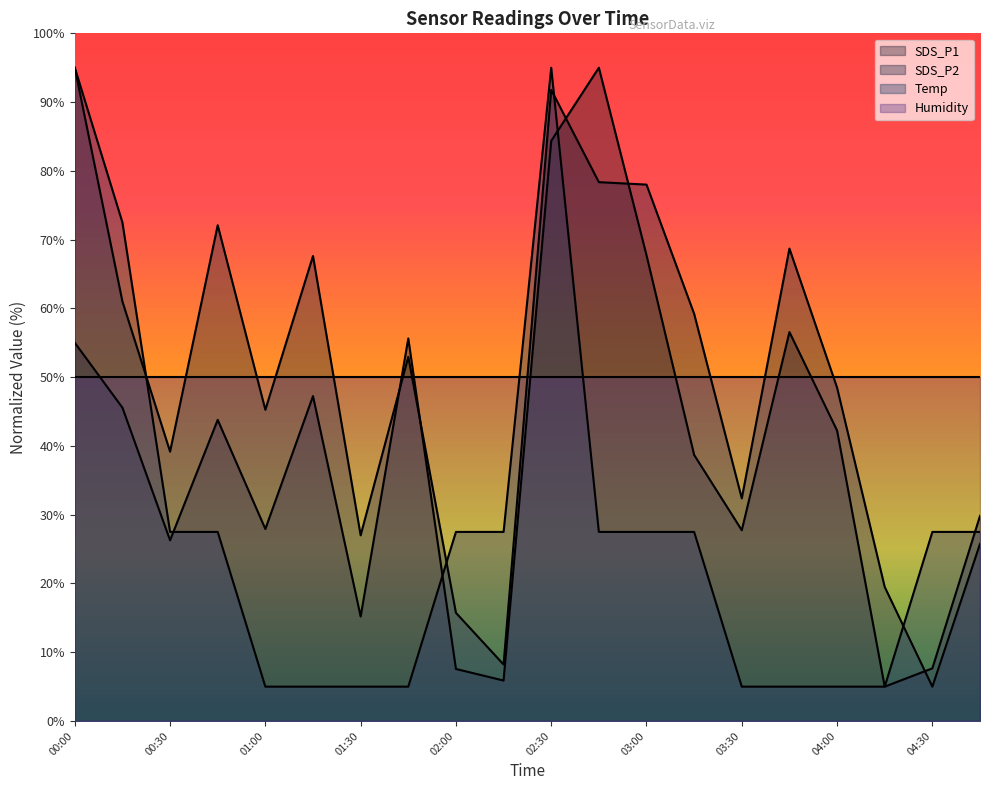

Which series has the largest total across all categories?

SDS_P2